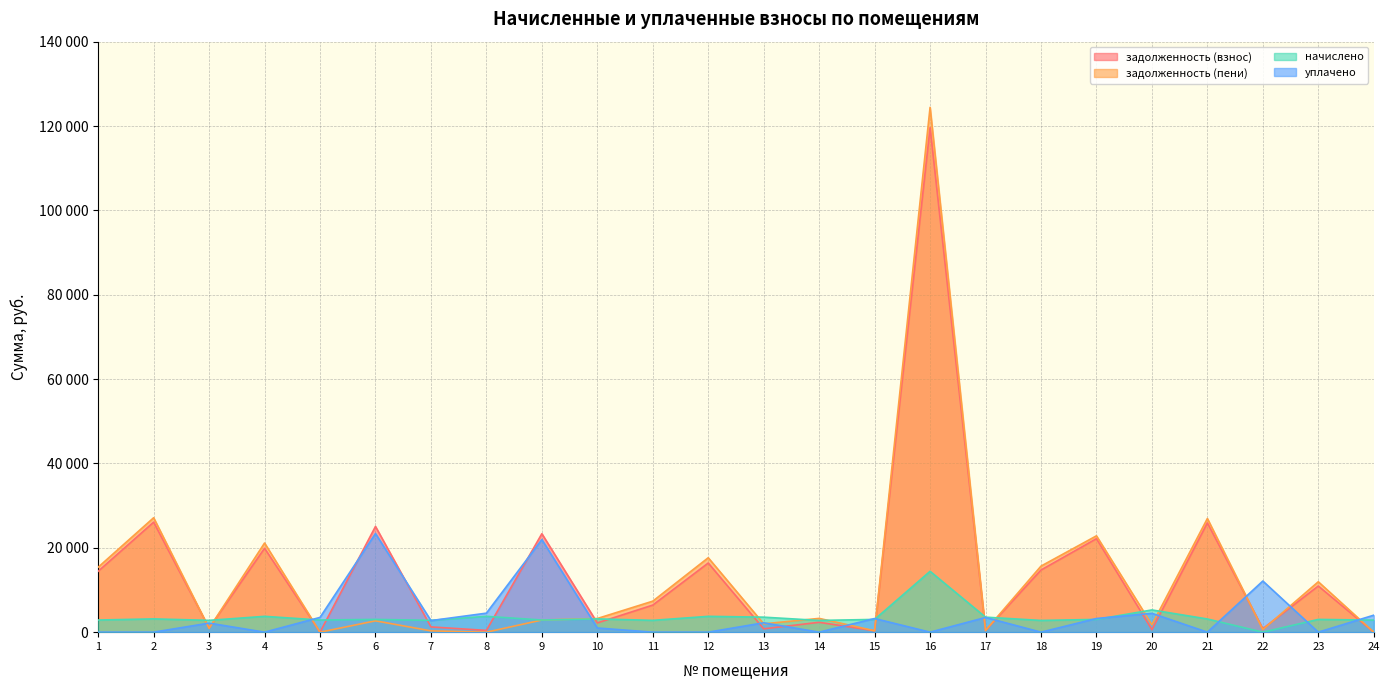

At which label does задолженность (взнос) first exceed 6418?

1